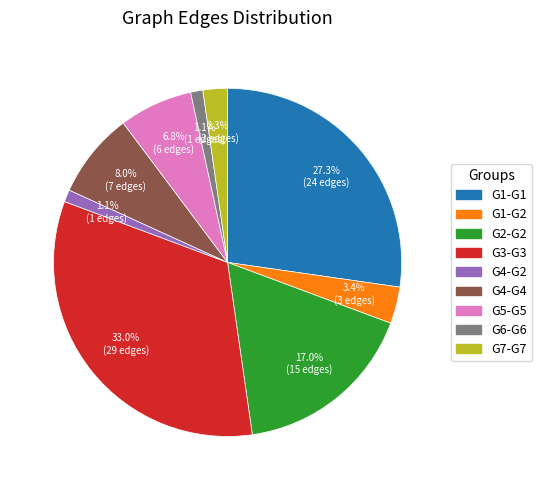

True or false: G7-G7 accounts for 2% of the total.

True